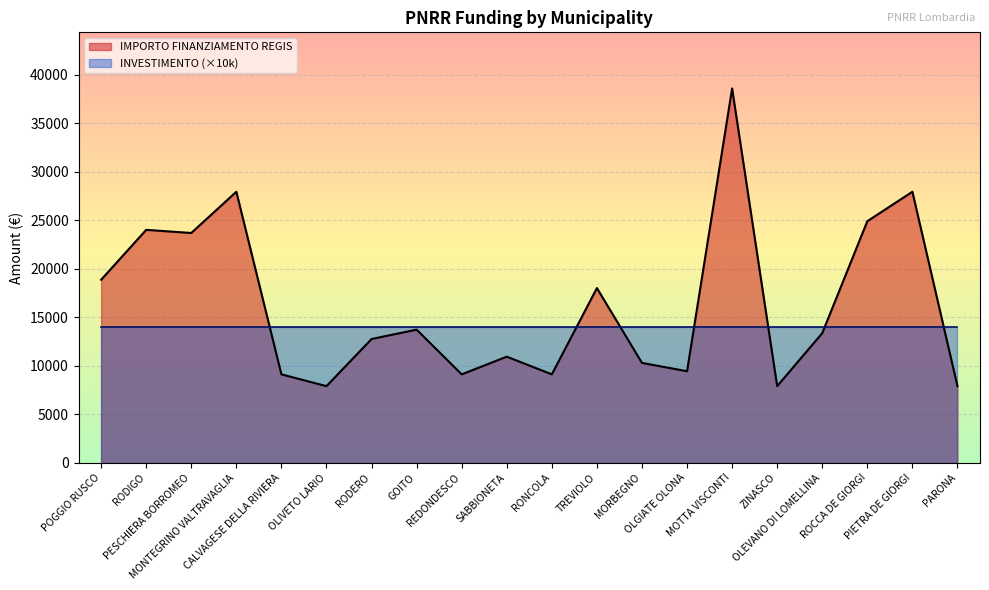

The chart shows a value of 9427 at OLGIATE OLONA. True or false?

True